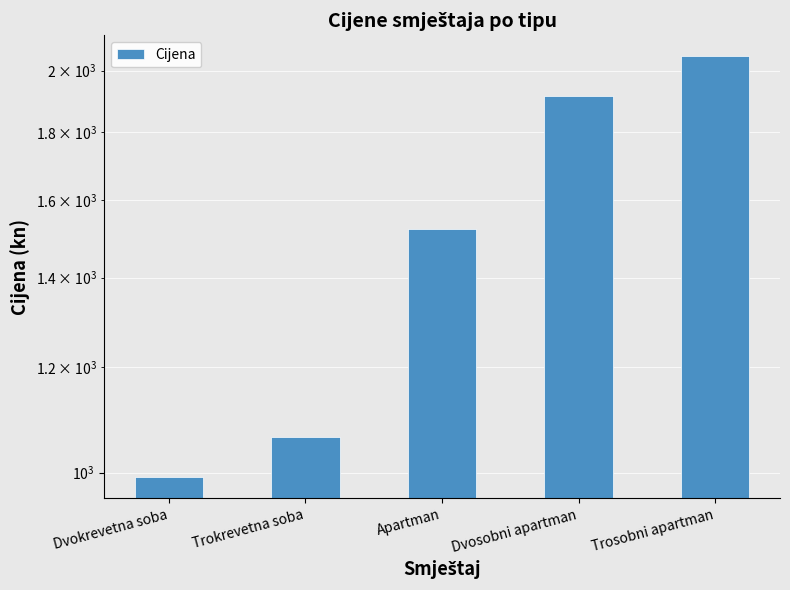

At which category does the chart reach its minimum across all series?

Dvokrevetna soba